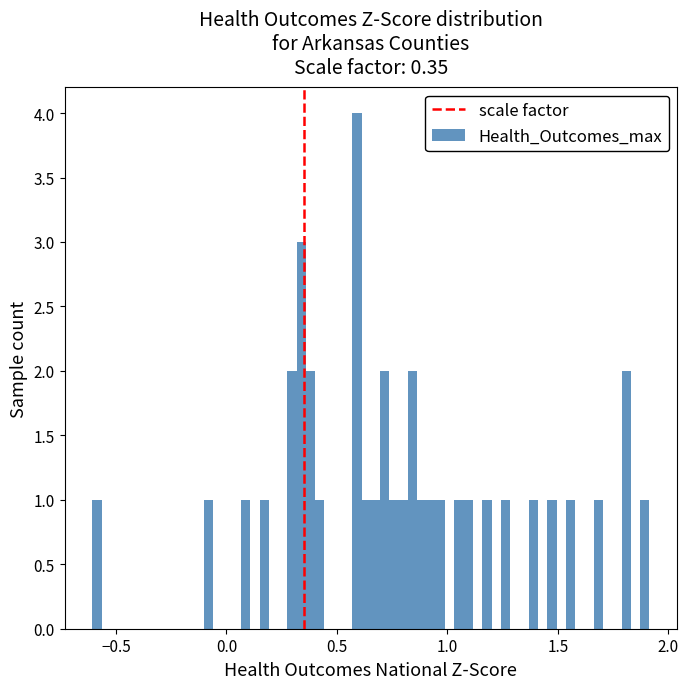

Read against the x-axis, roughly where is the centre of the tallest bar?

0.60